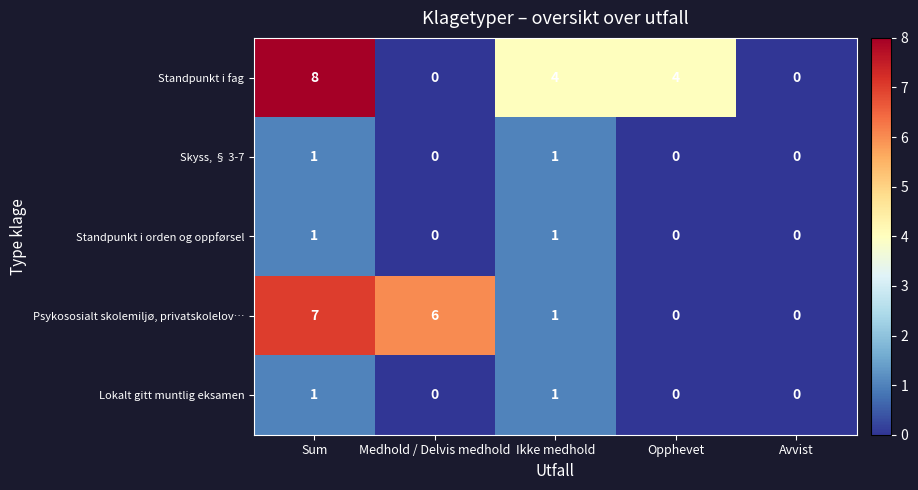

The Psykososialt skolemiljø, privatskolelov… series shows 0 at Avvist. True or false?

True